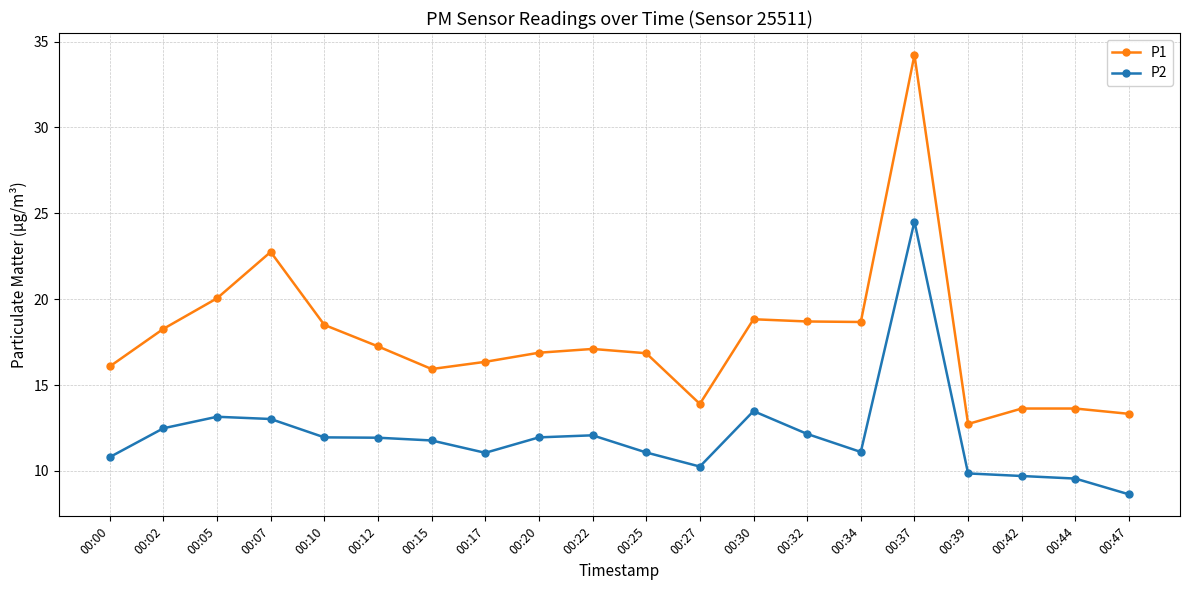

What is the difference between the highest and lowest values at 00:15?

4.2